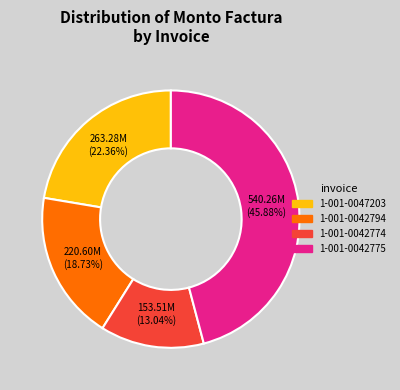

Is there any slice that represents more than half of the pie?

No